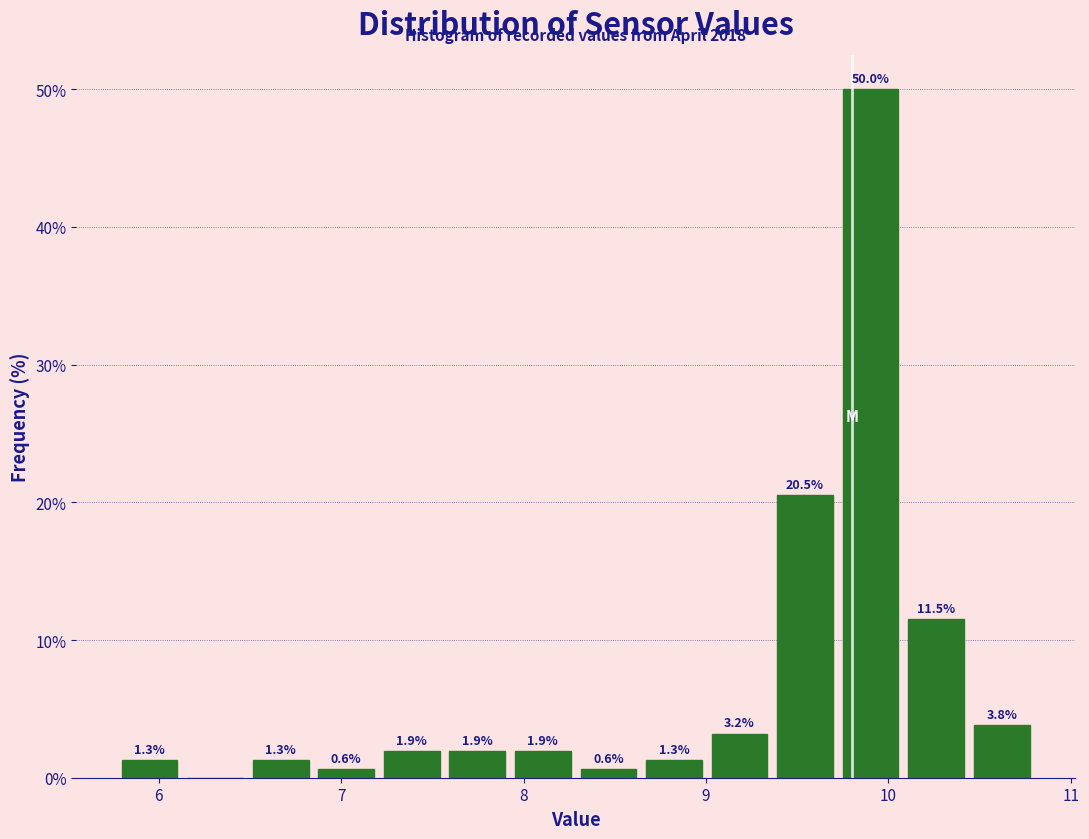

Read against the x-axis, roughly where is the centre of the tallest bar?

9.9